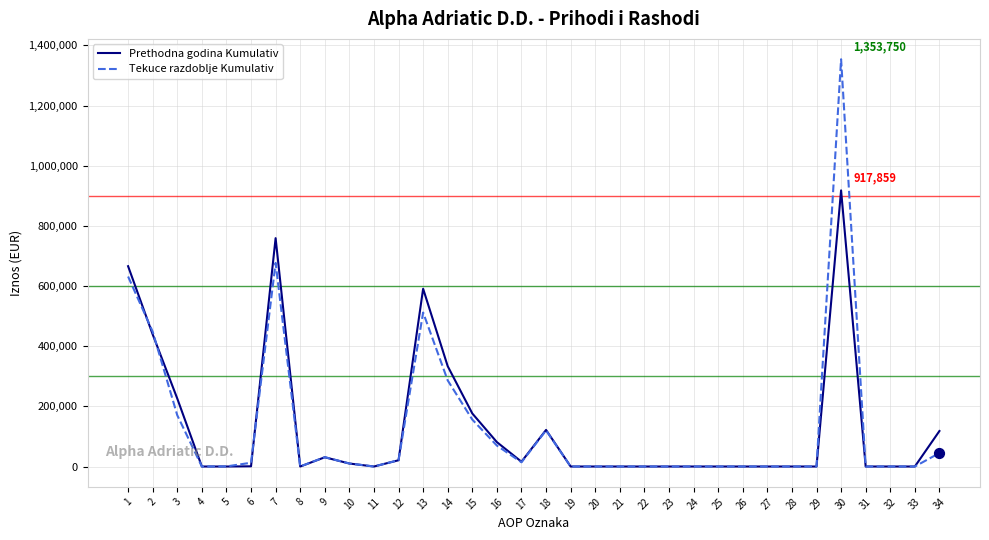

Between 3 and 29, which series saw the biggest shift?

Prethodna godina Kumulativ